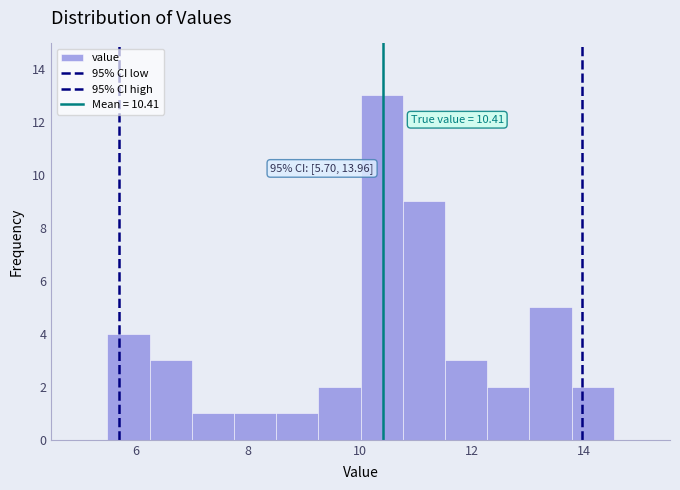

Read against the x-axis, roughly where is the centre of the tallest bar?

10.4